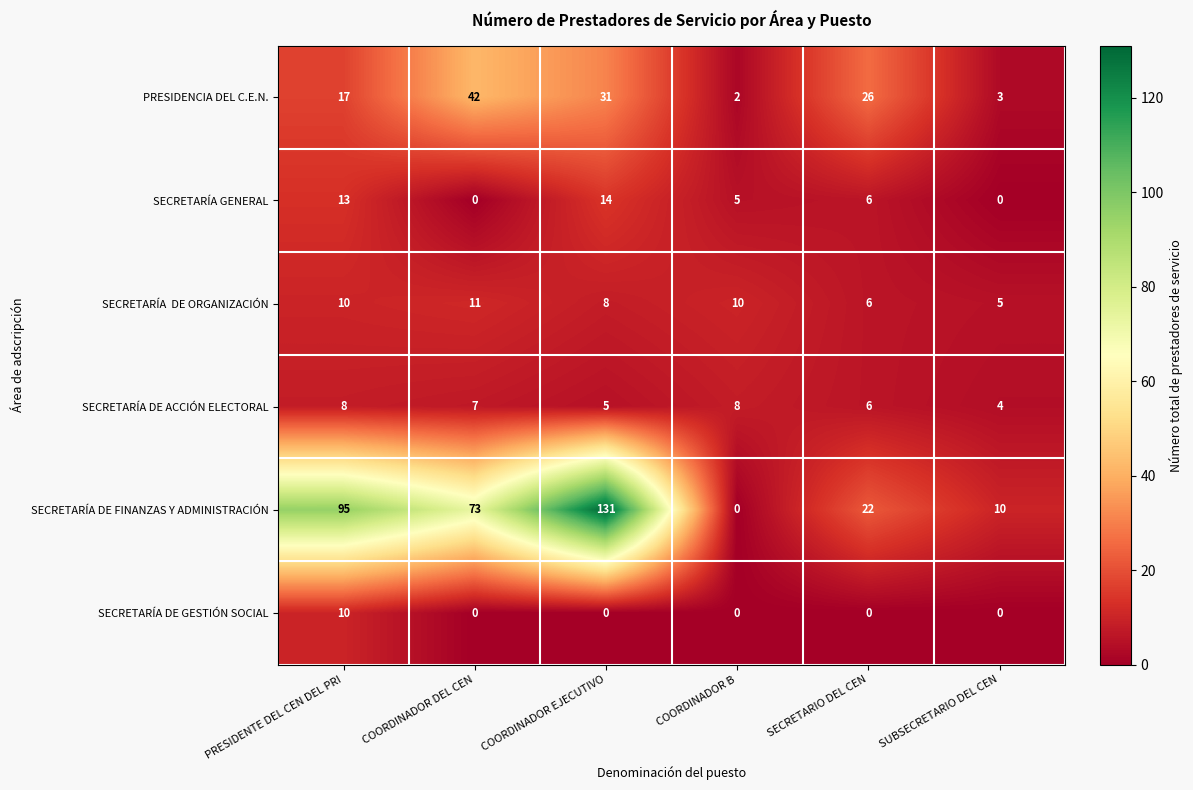

What is the spread (max minus min) of values at COORDINADOR DEL CEN?

73